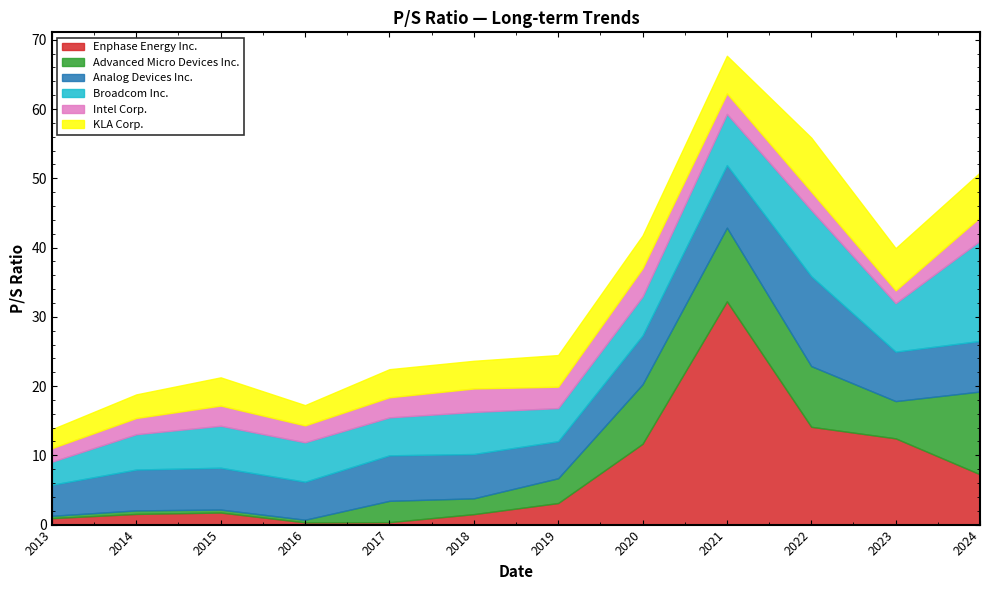

Between which two adjacent categories do KLA Corp. and Advanced Micro Devices Inc. first intersect?

2019-03-15 and 2020-02-21